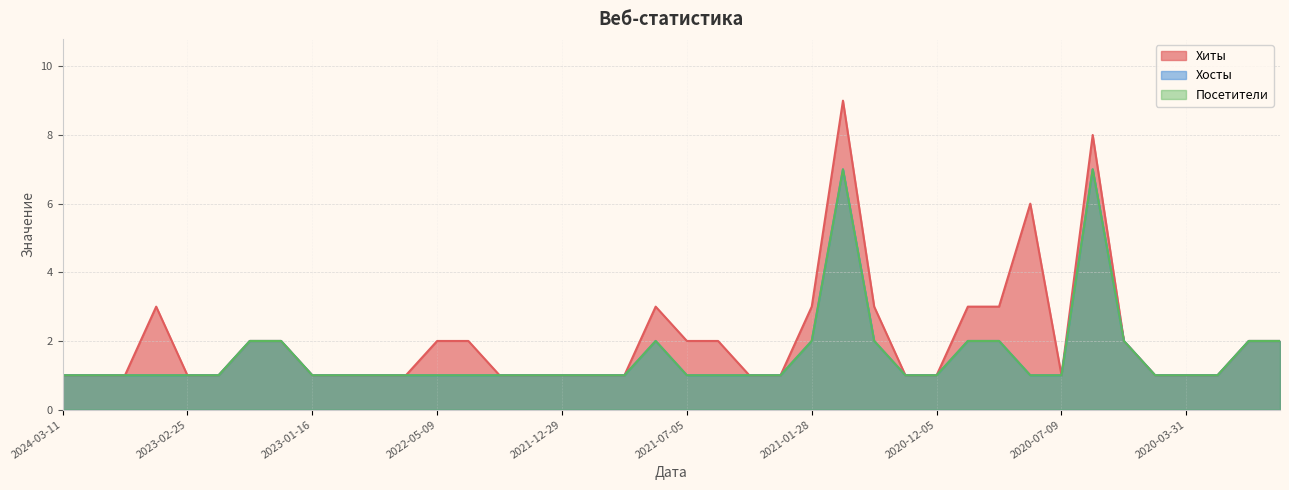

Between 2021-01-27 and 2020-05-30, which series saw the biggest shift?

Хиты